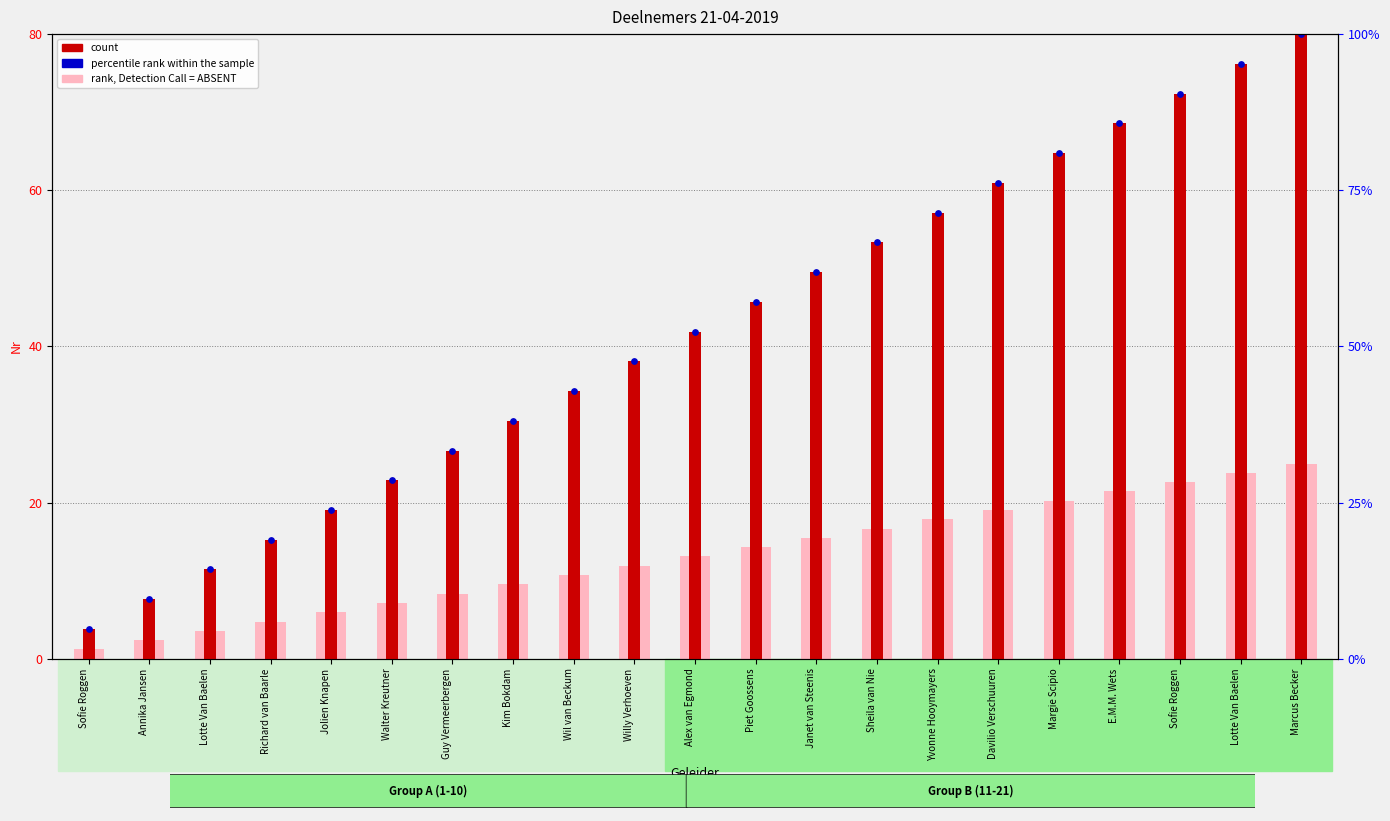

Which series has the widest spread of Y values?

count